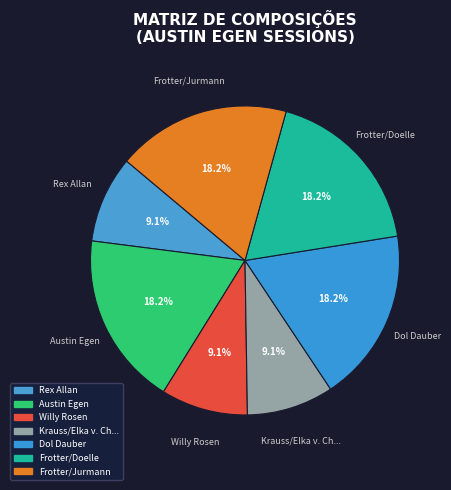

How many slices are in this pie chart?

7